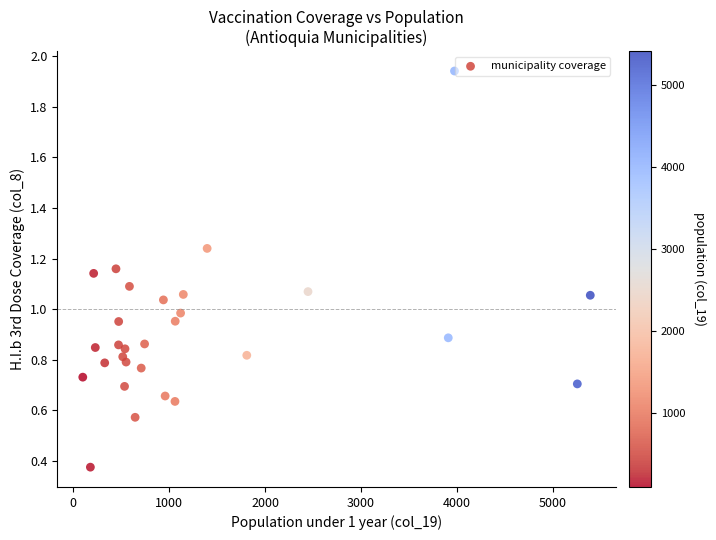

What is the range of Y values (max minus min)?

1.6